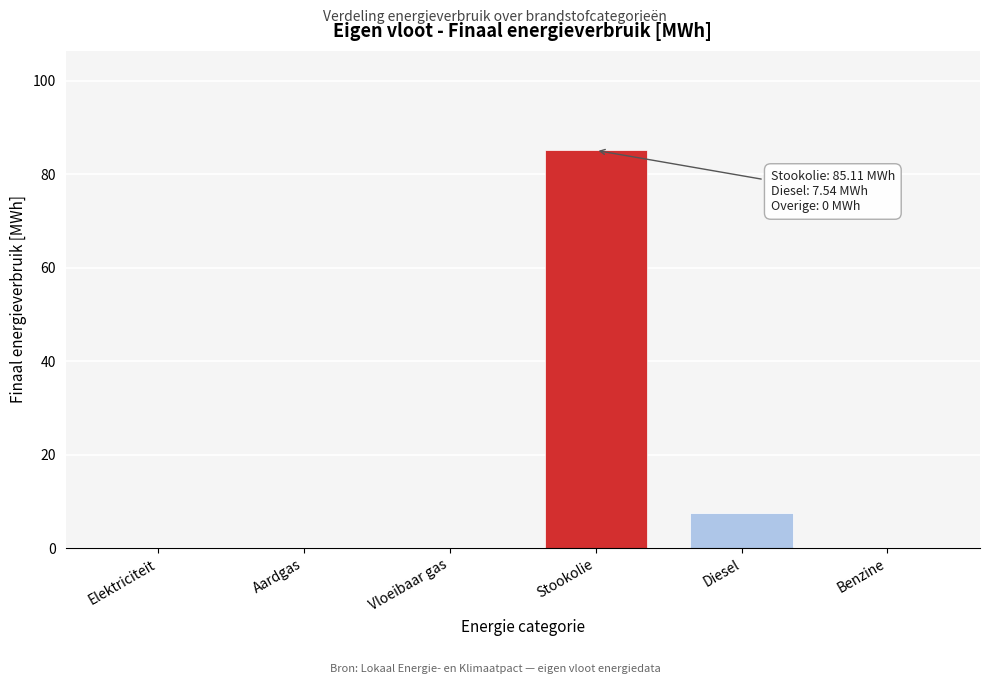

What is the sum of all values?

92.7